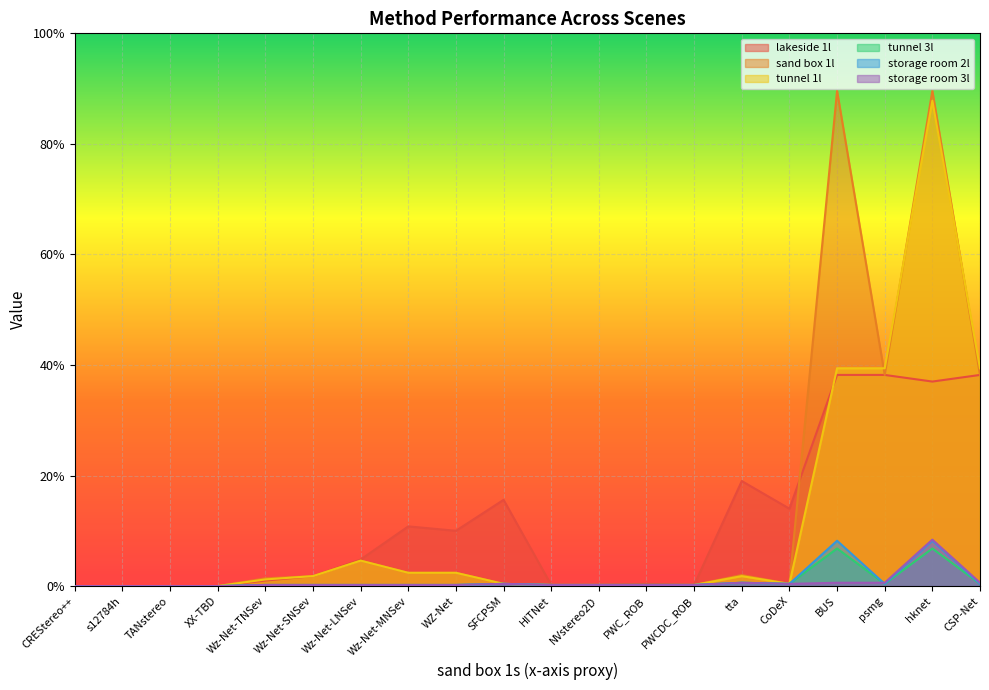

After their last crossing, which series has the higher values: sand box 1l or lakeside 1l?

sand box 1l